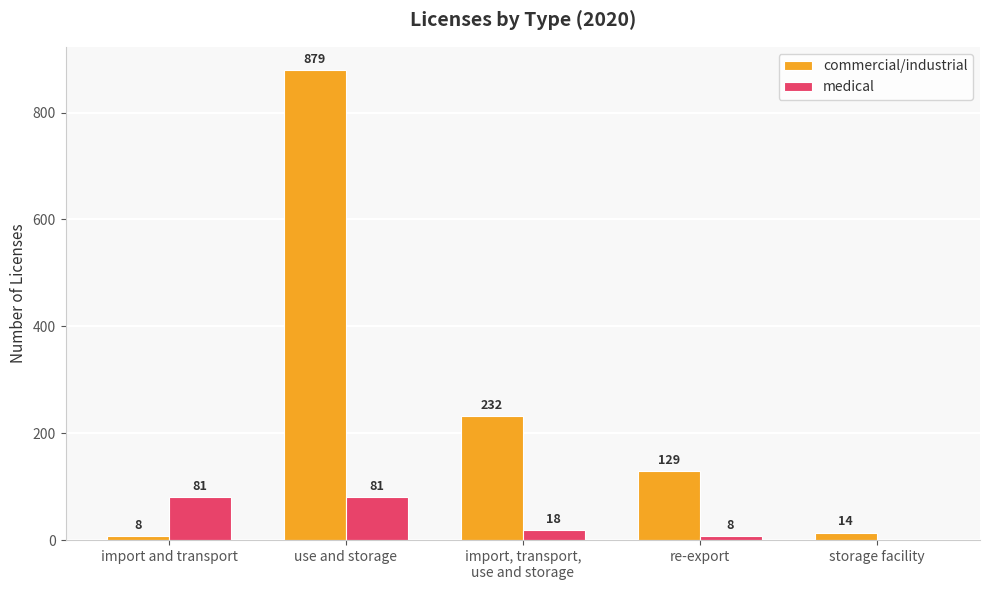

What is the sum of all commercial/industrial values?

1262